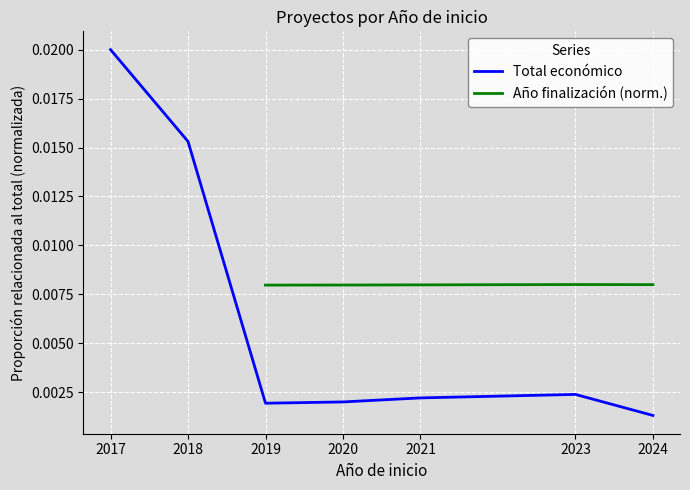

True or false: Total económico has more than 1 interior local peaks.

False